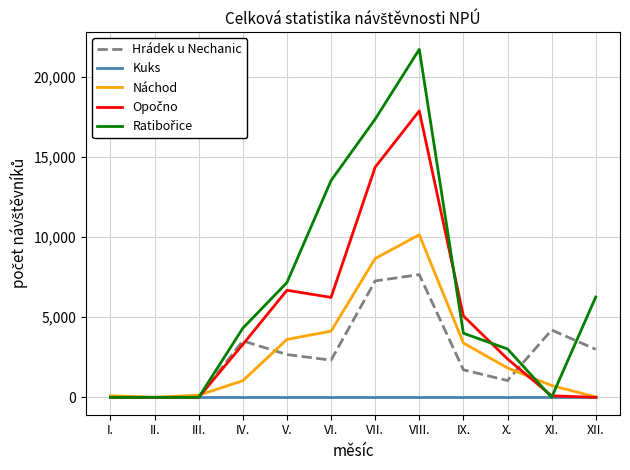

What is the difference between the highest and lowest values at IX.?

5076